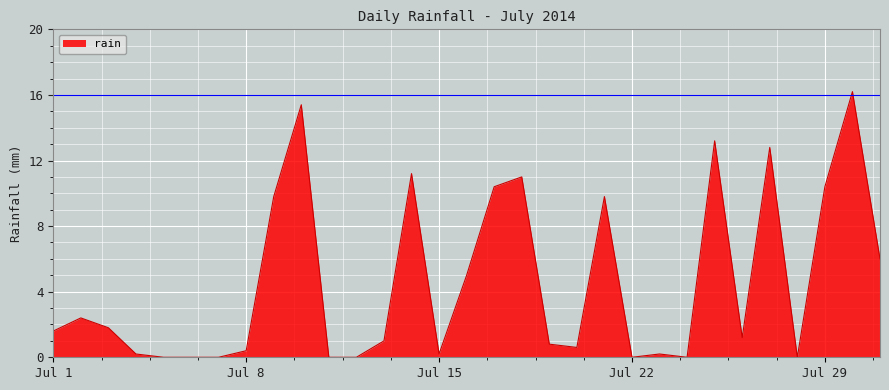

What is the maximum value shown in the chart?

16.2